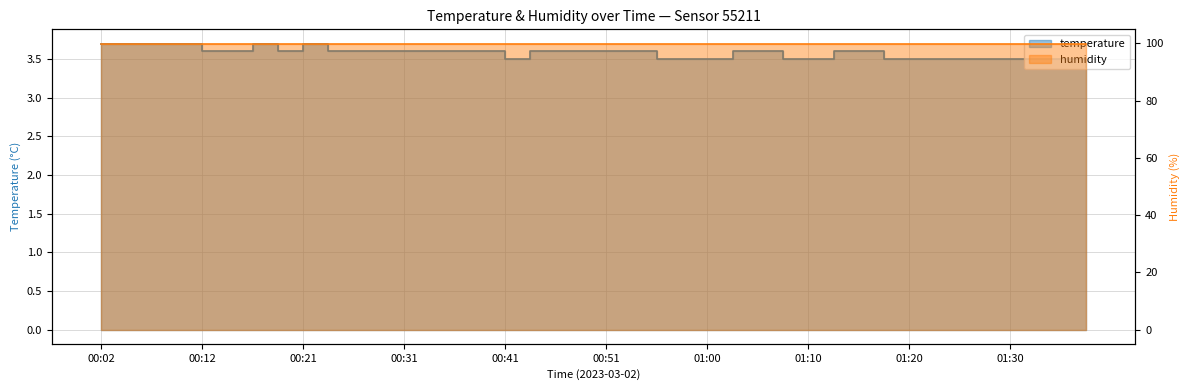

Reading left to right, extract all data points from this chart.

3.7	3.7	3.7	3.7	3.6	3.6	3.7	3.6	3.7	3.6	3.6	3.6	3.6	3.6	3.6	3.6	3.5	3.6	3.6	3.6	3.6	3.6	3.5	3.5	3.5	3.6	3.6	3.5	3.5	3.6	3.6	3.5	3.5	3.5	3.5	3.5	3.5	3.5	3.5	3.4